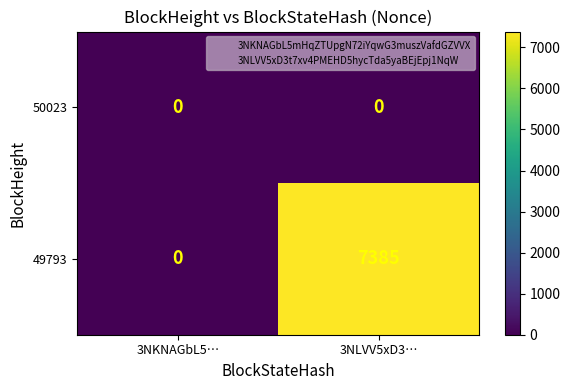

How many categories are shown in the chart?

2